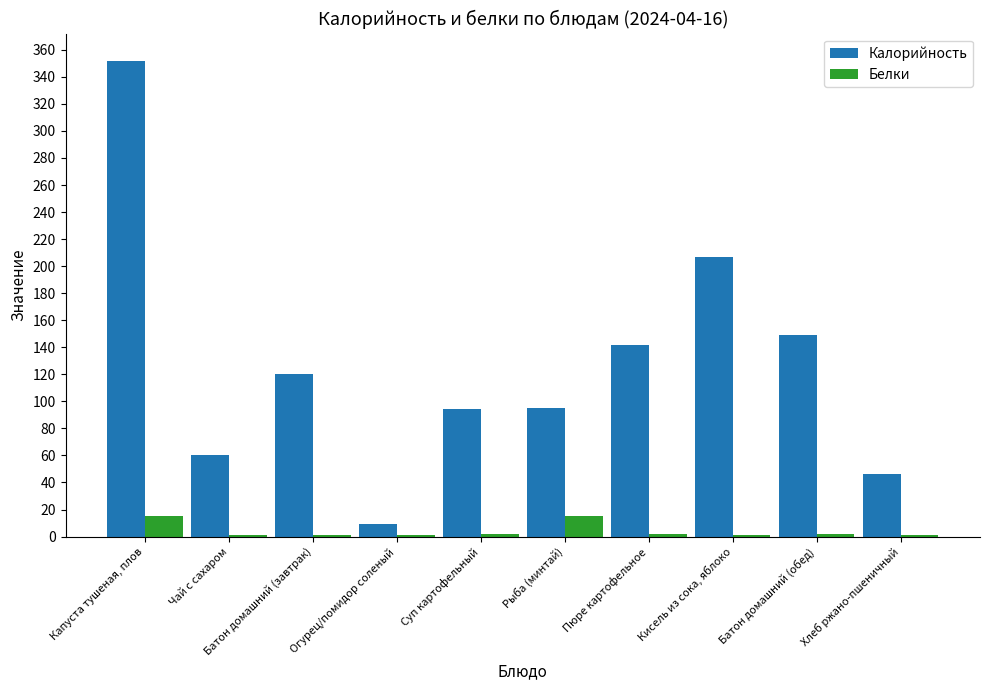

At which category does the chart reach its peak across all series?

Капуста тушеная, плов